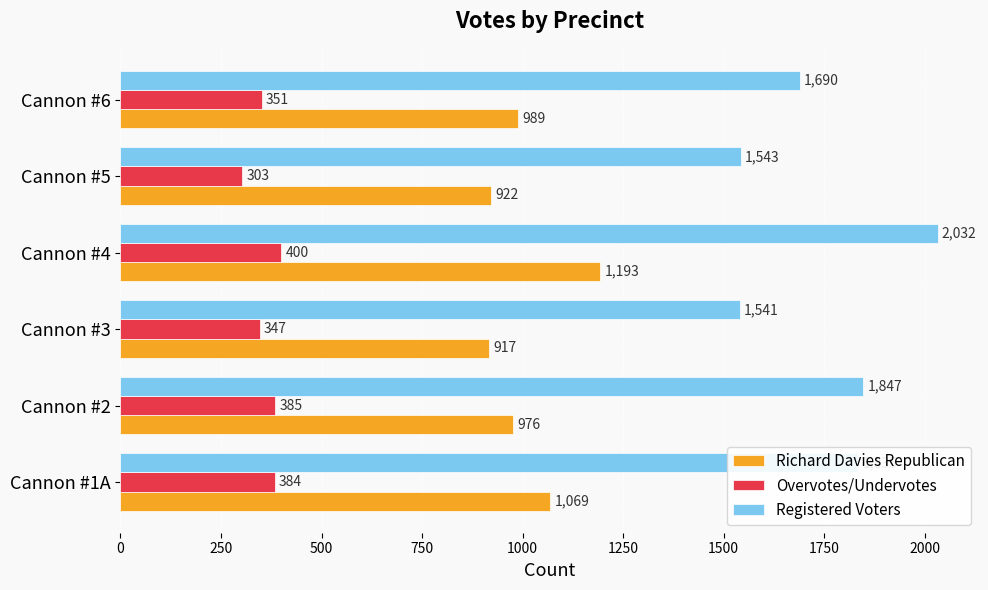

Between Cannon #2 and Cannon #3, which series saw the biggest shift?

Registered Voters